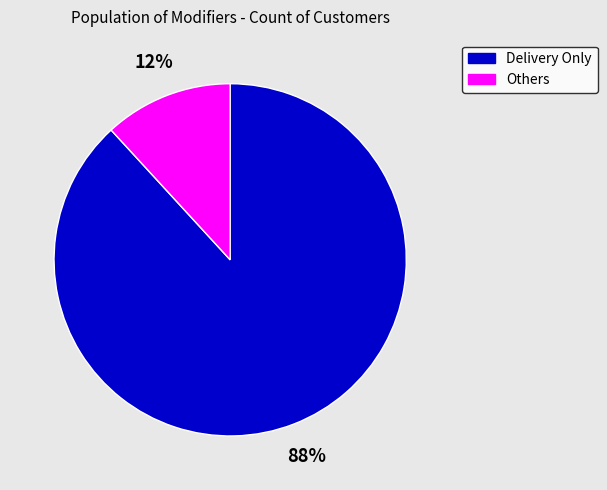

Is the sum of Others and Delivery Only greater than half?

Yes